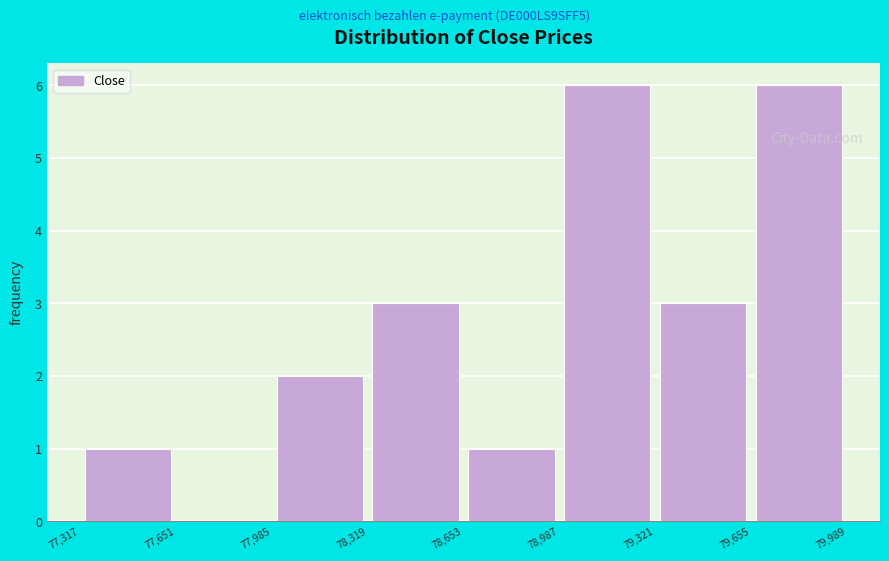

How tall is the bar that spans 77,317 to 77,651 on the x-axis? The values are not printed on the chart, so give them approximately, as read against the axis.

1